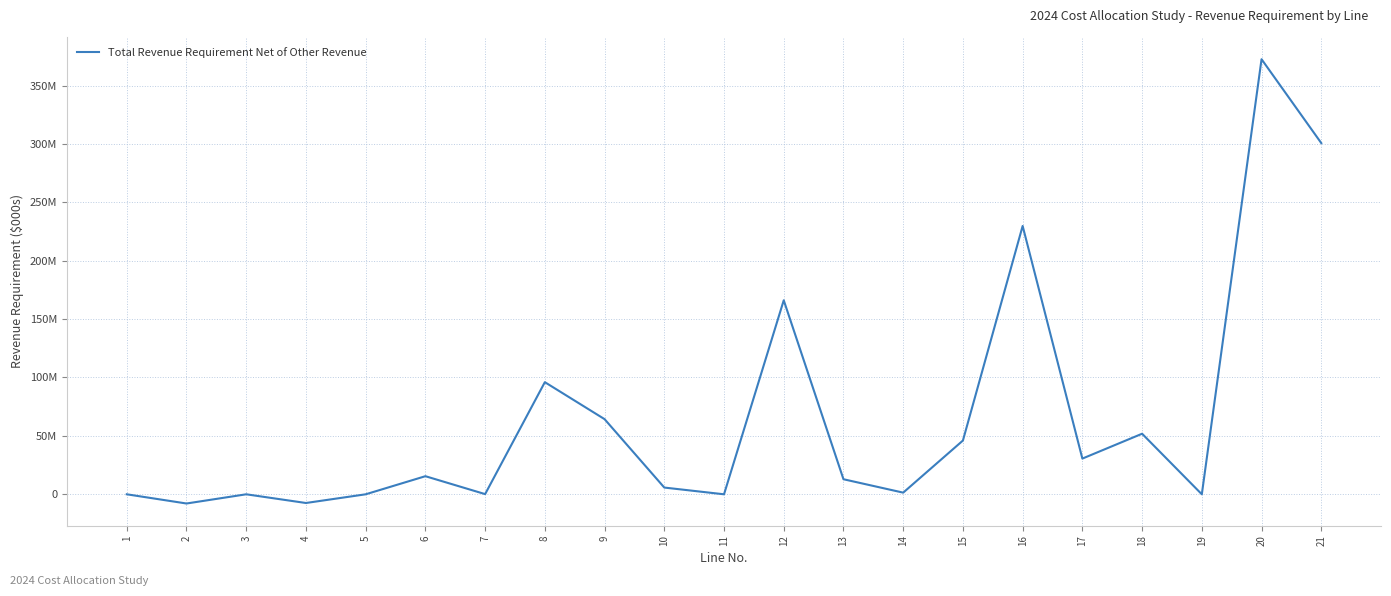

Reading left to right, list all the values displayed in this chart.

1=0.0	2=-7887.2	3=0.0	4=-7449.4	5=0.0	6=15491.7	7=155.1	8=96004.2	9=64332.8	10=5769.0	11=0.0	12=166106.0	13=12889.7	14=1418.4	15=46033.7	16=229743.8	17=30569.7	18=51853.8	19=0.0	20=372509.1	21=300696.9